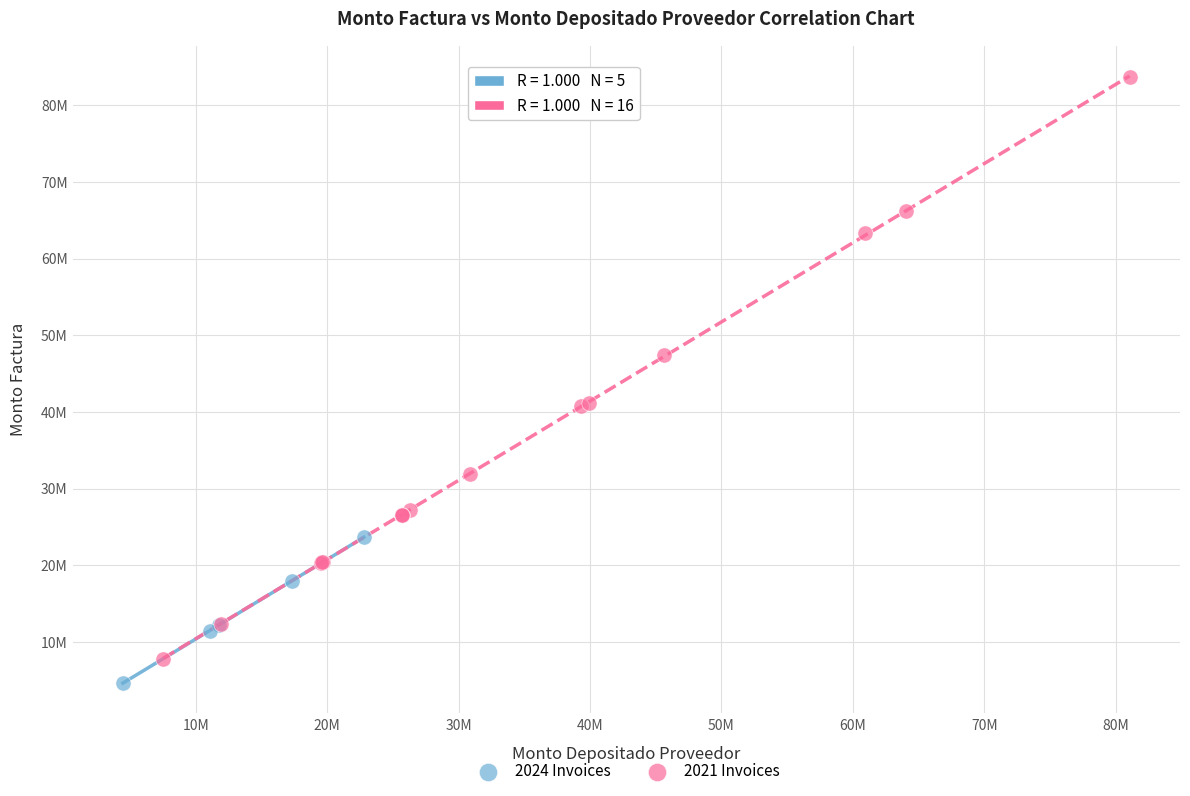

Which series reaches the minimum Y coordinate?

2024 Invoices